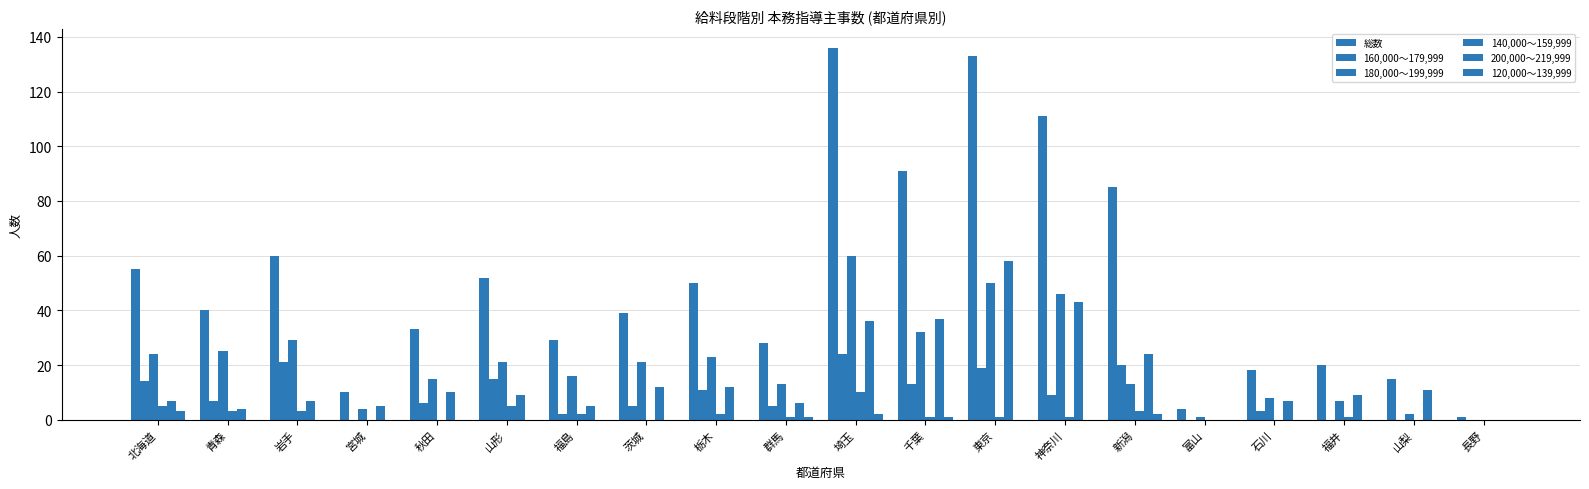

Does the chart contain stacked bars?

No